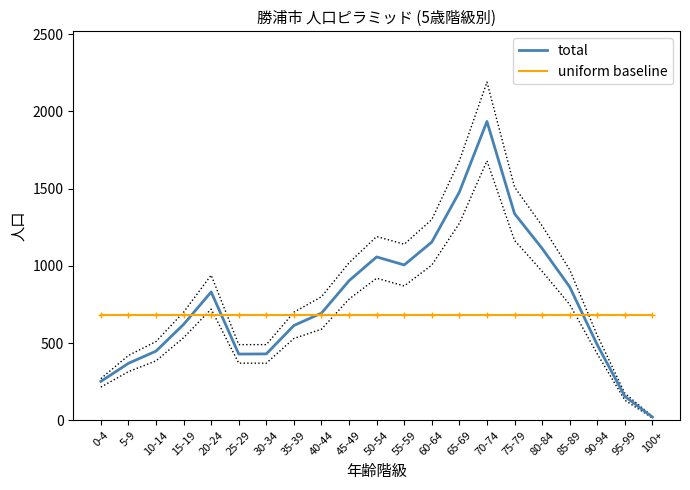

Which series has the largest range (max minus min)?

total